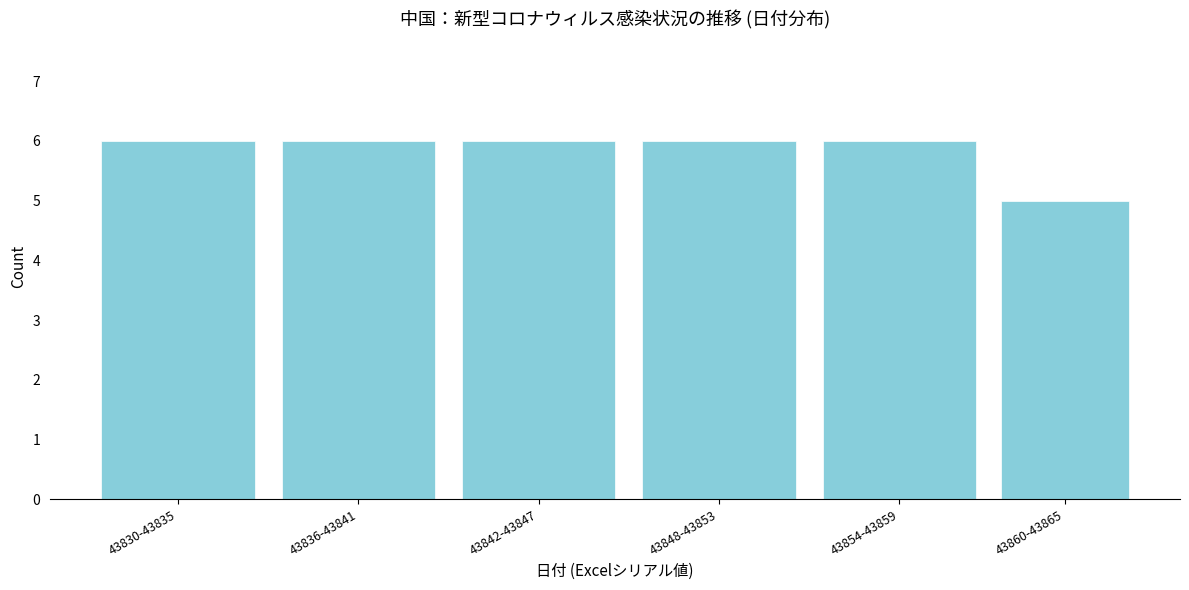

Reading left to right, list all the values displayed in this chart.

43830-43835=6	43836-43841=6	43842-43847=6	43848-43853=6	43854-43859=6	43860-43865=5